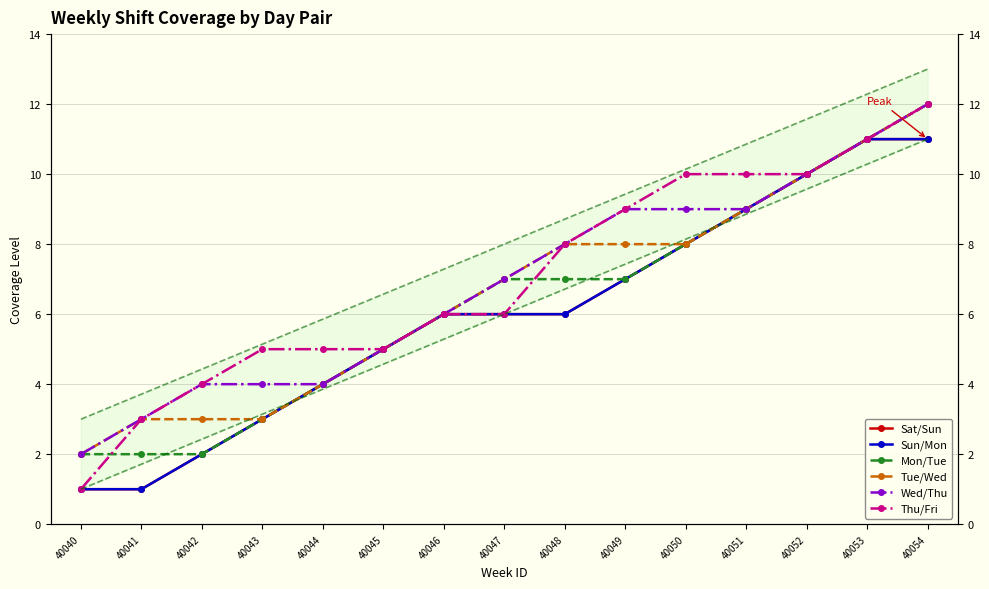

What is the value of the Mon/Tue point at the 14th from the left?

11